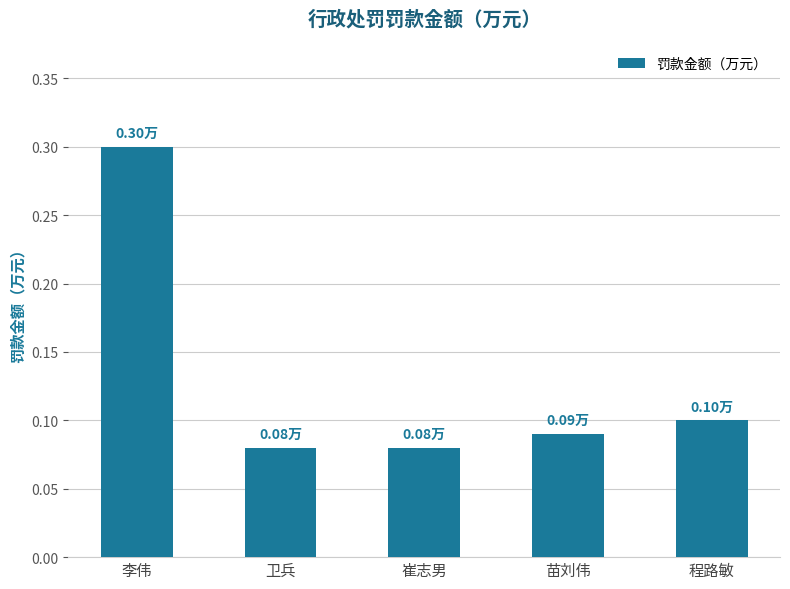

At which category does the chart reach its peak across all series?

李伟